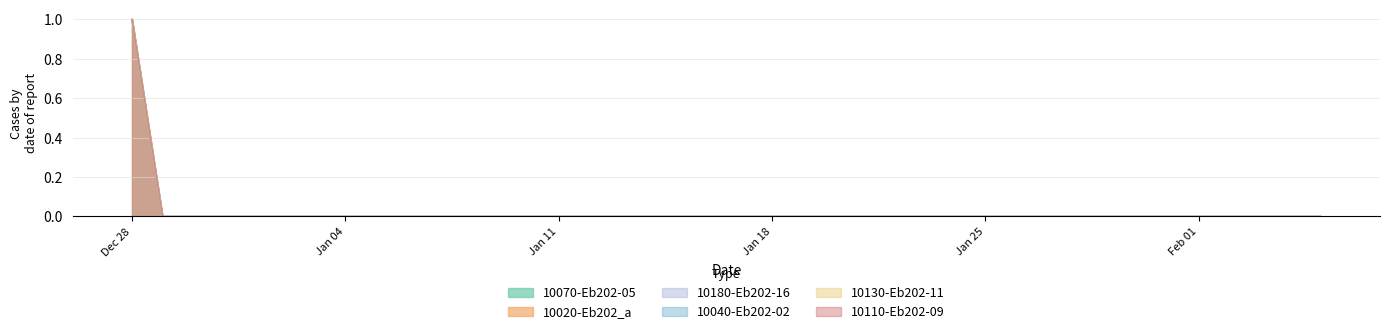

Where is 10130-Eb202-11 nearest to the value 0?

2020-12-29